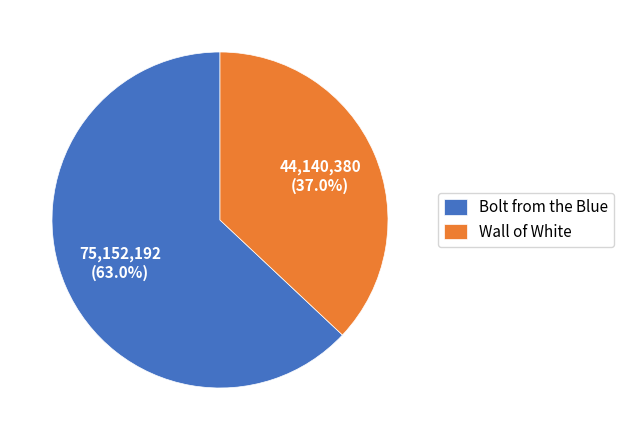

Rank the categories by value from highest to lowest.

Bolt from the Blue, Wall of White